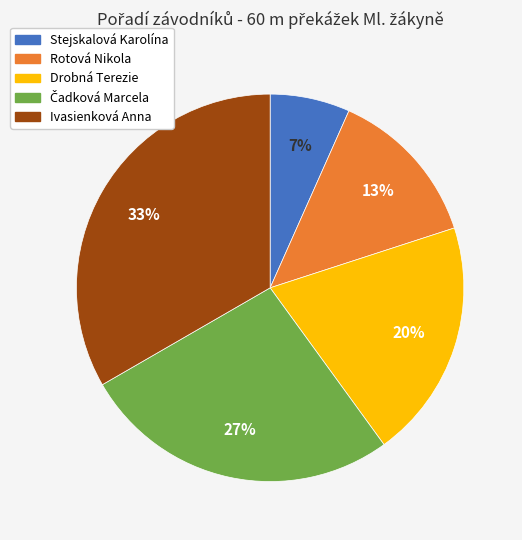

To the nearest percent, what is the combined percentage of Stejskalová Karolína and Ivasienková Anna?

40%